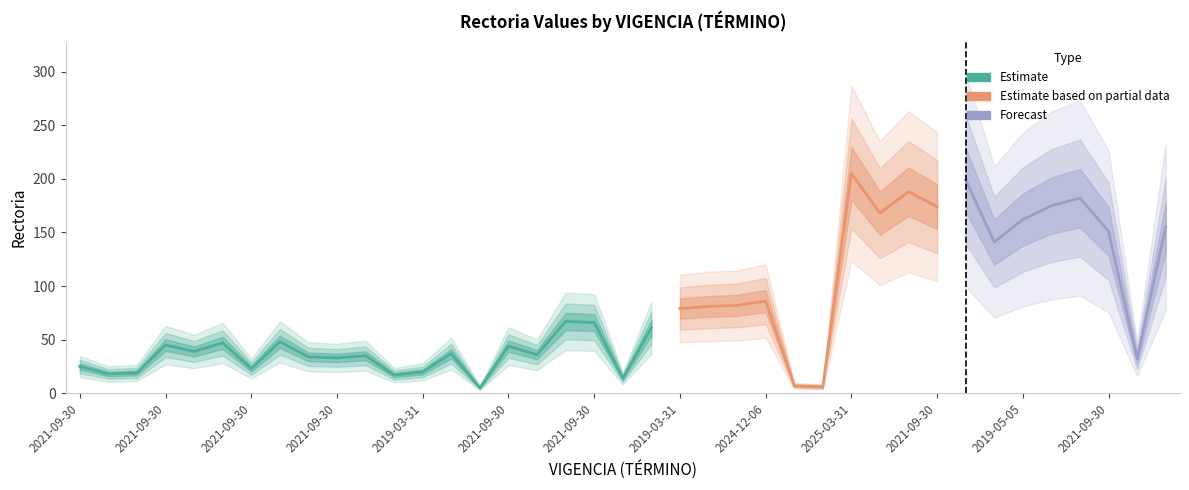

What is the sum of all values?

3006